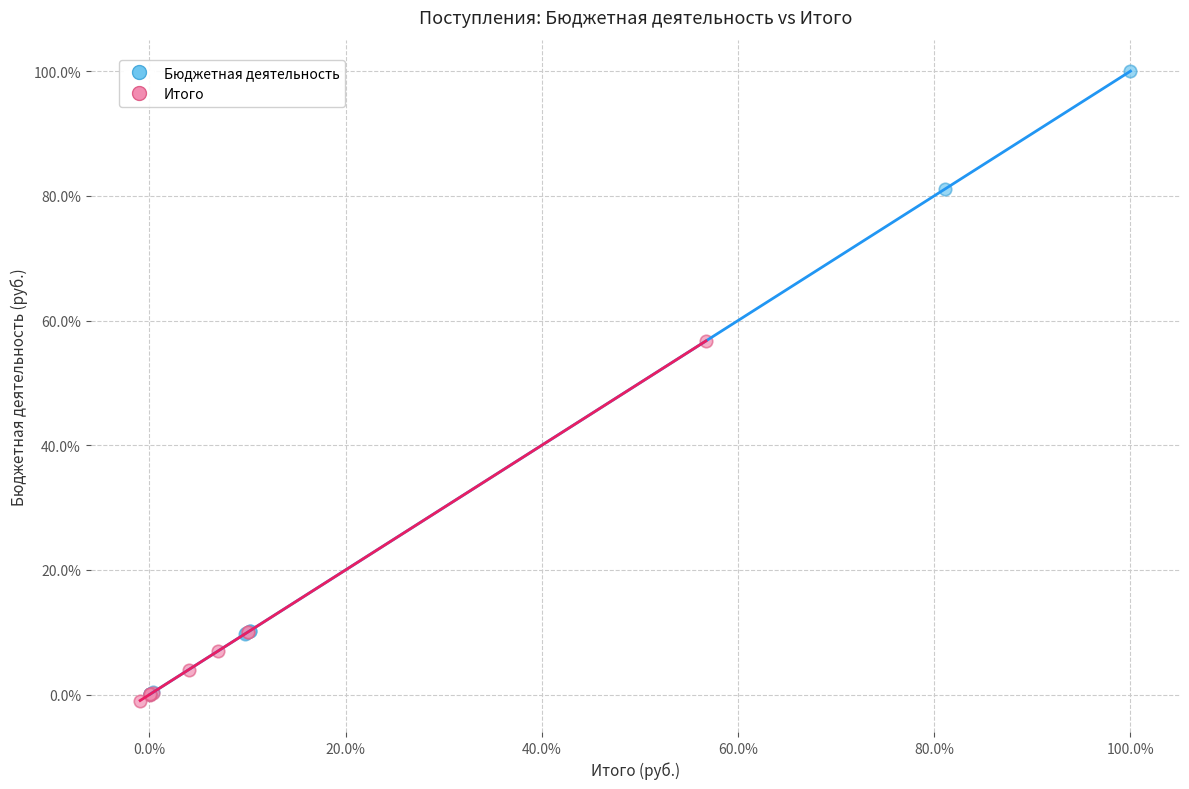

Which series contains the highest Y value?

Бюджетная деятельность